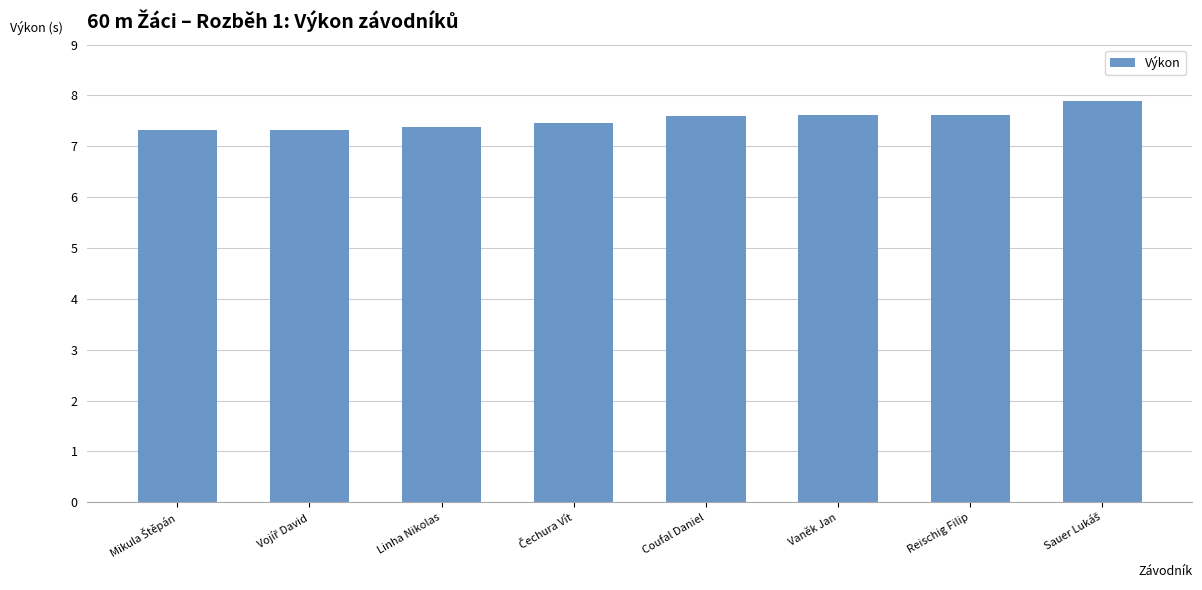

What is the average value?

7.5